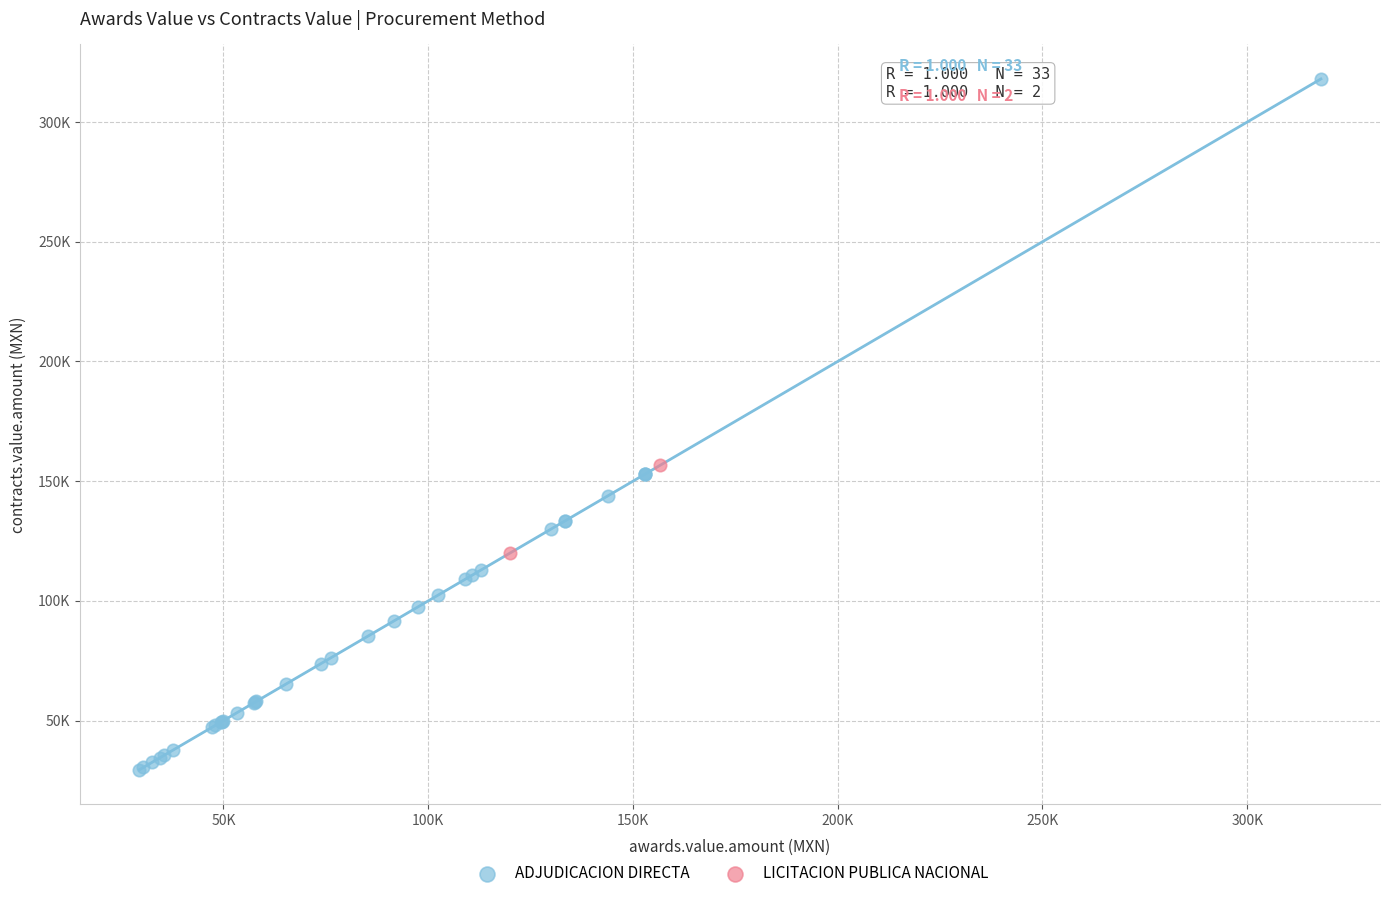

What are all the series names shown in the legend?

ADJUDICACION DIRECTA, LICITACION PUBLICA NACIONAL